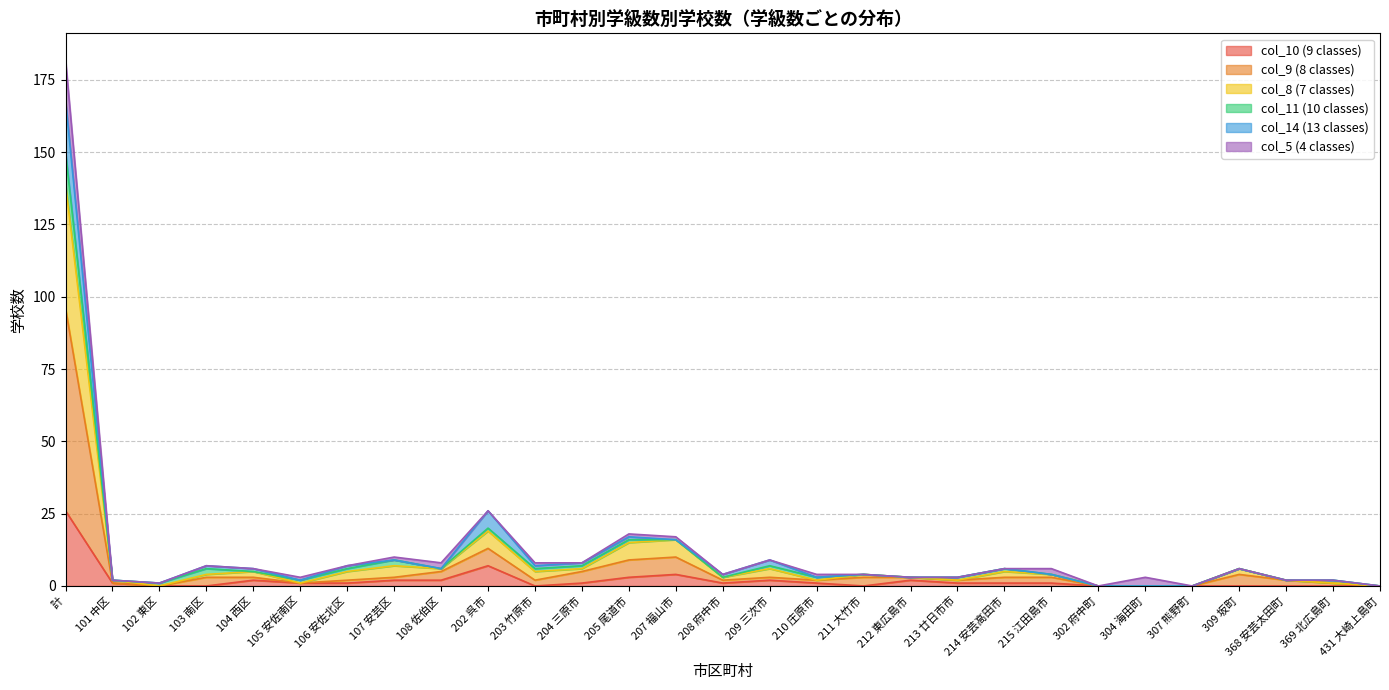

Is the value of col_10 (9 classes) at 203 竹原市 greater than the value of col_9 (8 classes) at 205 尾道市?

No